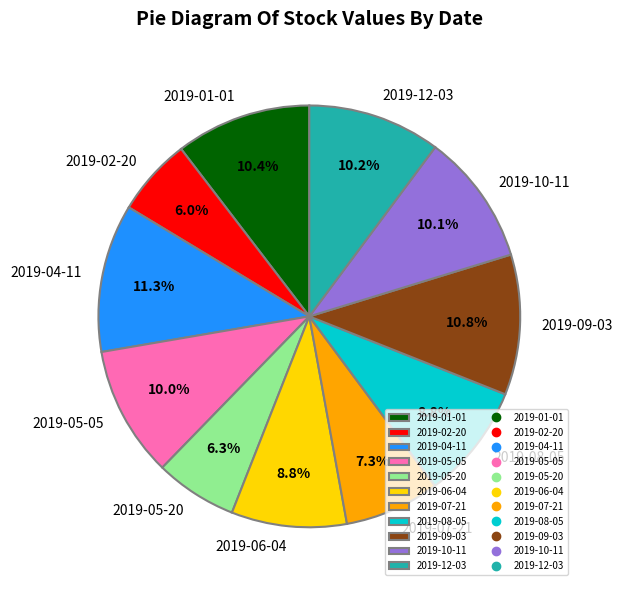

Is the sum of 2019-12-03 and 2019-08-05 greater than half?

No